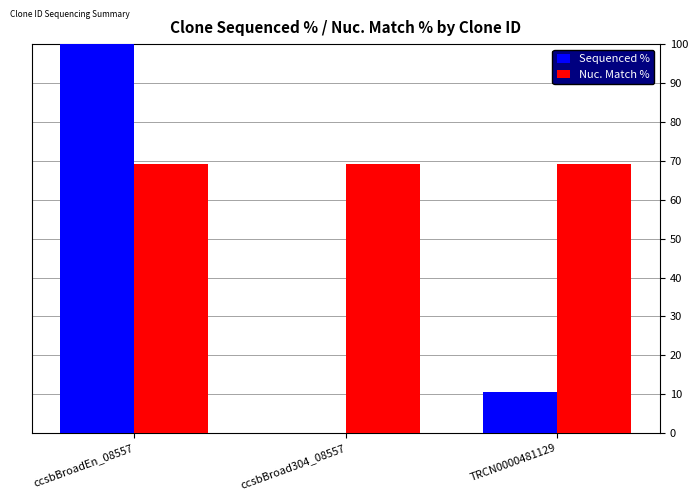

What is the difference between the Sequenced % values at ccsbBroadEn_08557 and ccsbBroad304_08557?

100.0